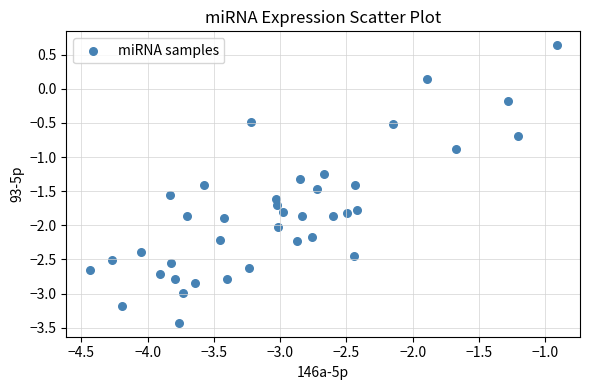

What Y value in the scatter plot is closest to -1?

-0.9